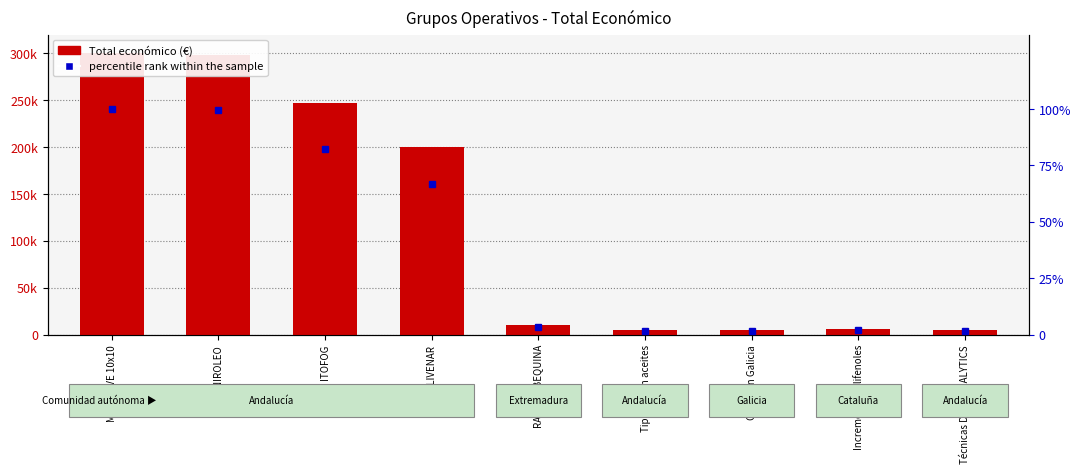

At how many categories does at least one series exceed 116627?

4